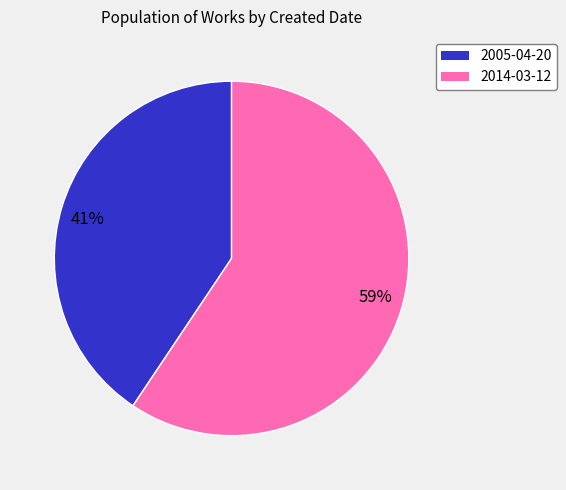

Which category has the smallest portion of the pie?

41%